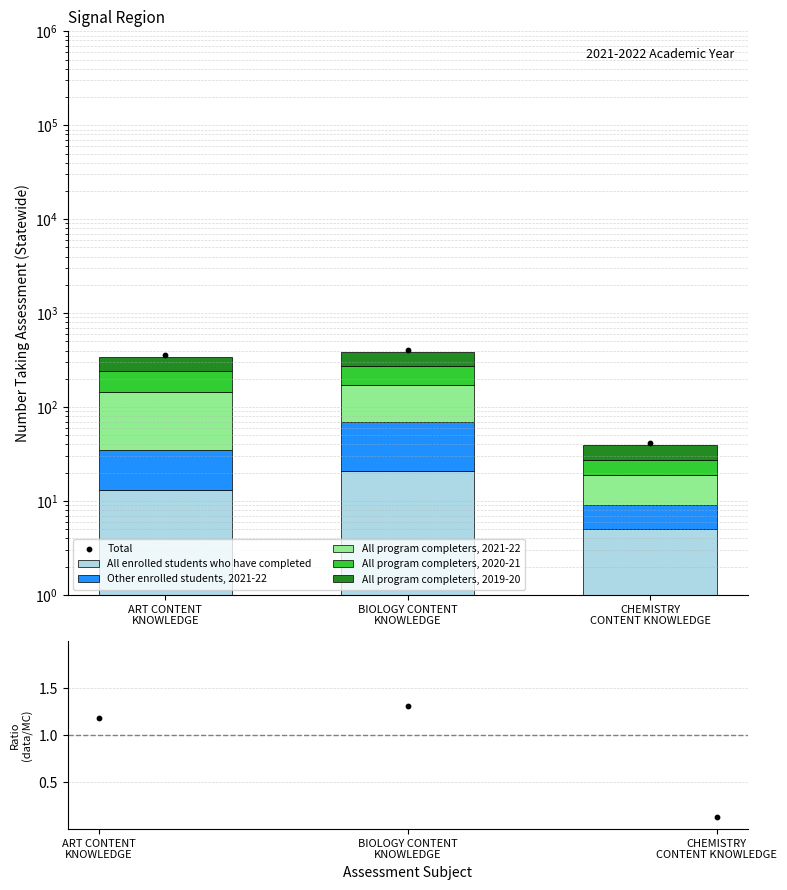

Which series contains the lowest Y value?

Other enrolled students, 2021-22